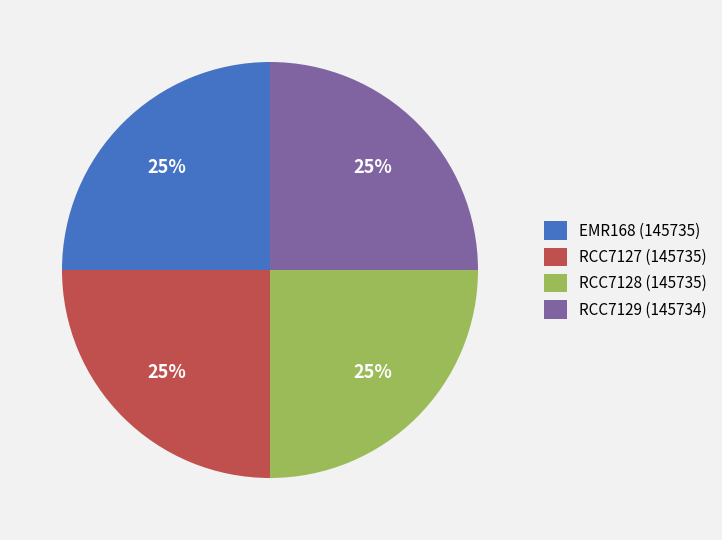

Is there a majority slice in this chart?

No